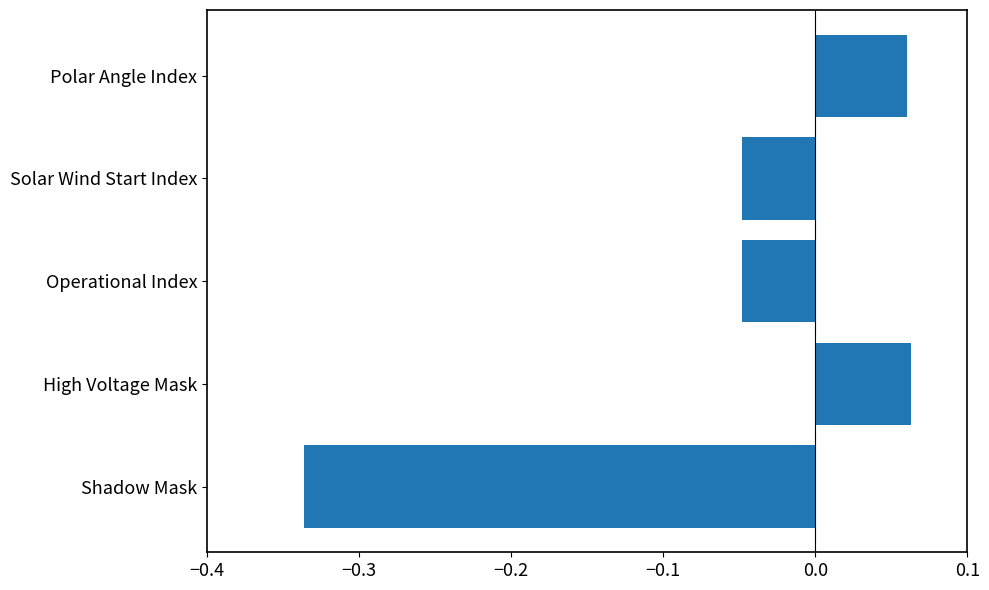

What is the difference between the maximum and minimum values?

0.4